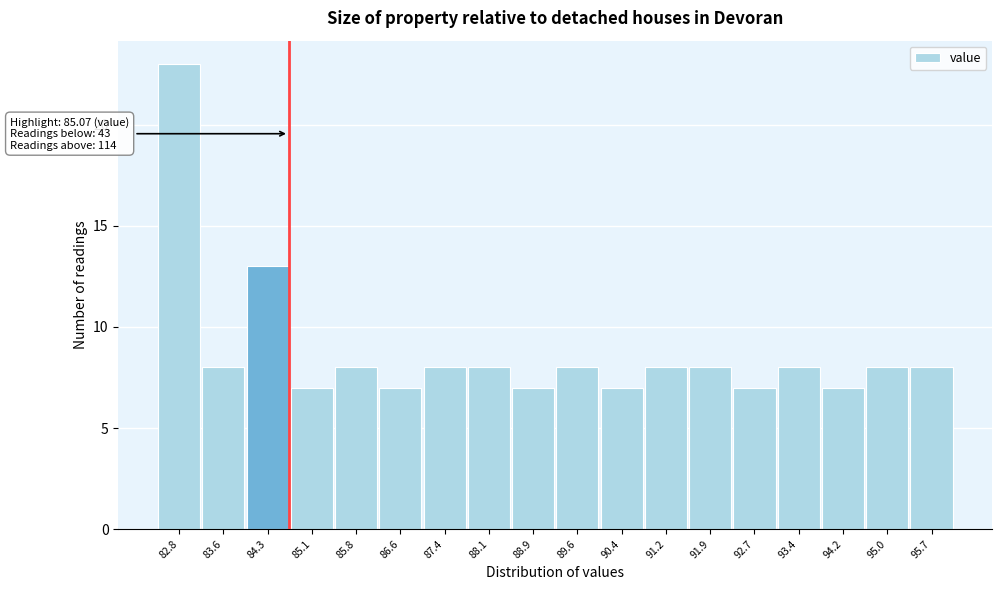

Reading left to right, what are all the values shown in this chart?

82.8=23	83.6=8	84.3=13	85.1=7	85.8=8	86.6=7	87.4=8	88.1=8	88.9=7	89.6=8	90.4=7	91.2=8	91.9=8	92.7=7	93.4=8	94.2=7	95.0=8	95.7=8